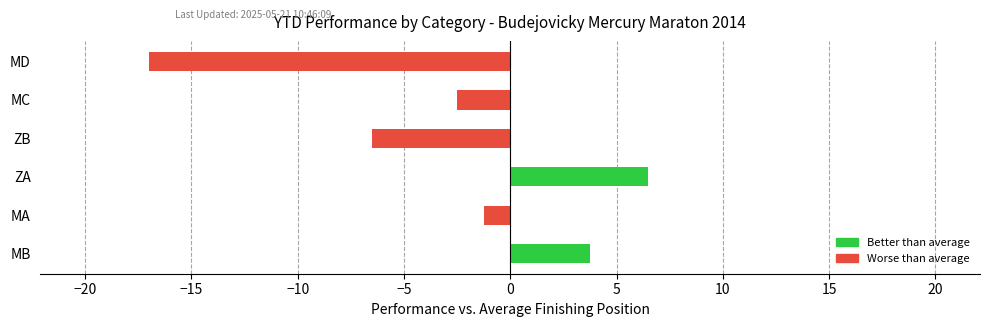

Rank the categories by value from lowest to highest.

MD, ZB, MC, MA, MB, ZA